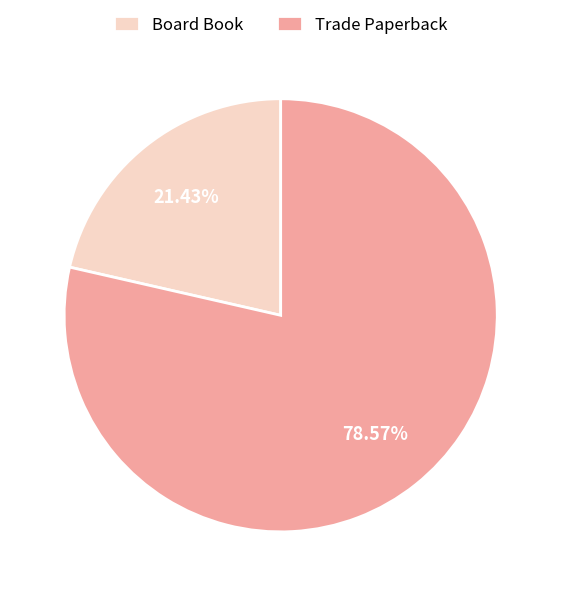

What is the total percentage of Trade Paperback and Board Book?

100.0%